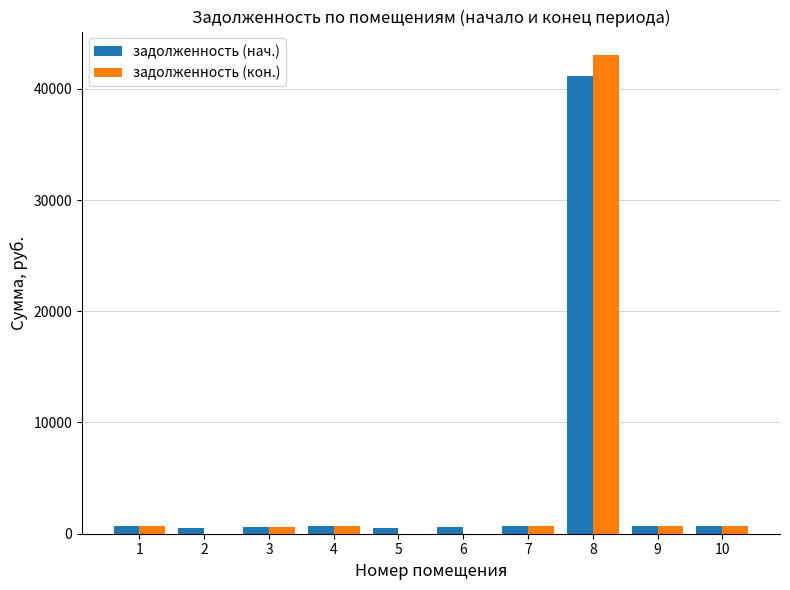

Is it true that задолженность (кон.) equals -21386.8 at 2?

False